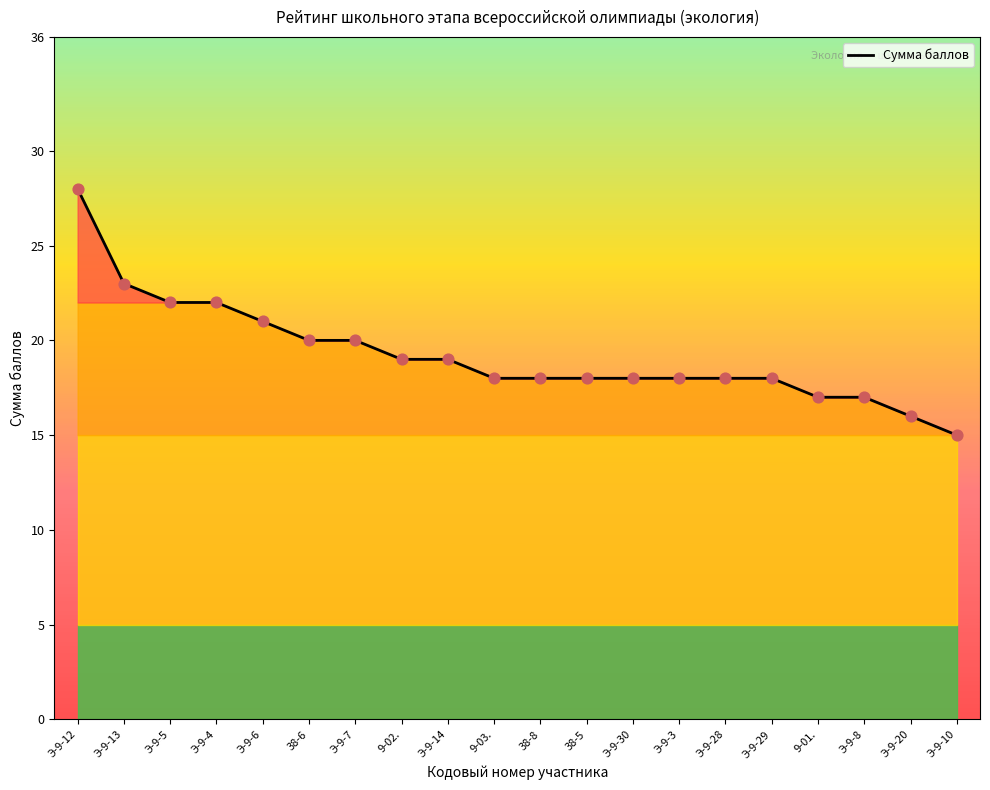

Approximately how many times larger is the value at Э-9-8 compared to Э-9-5?

0.8